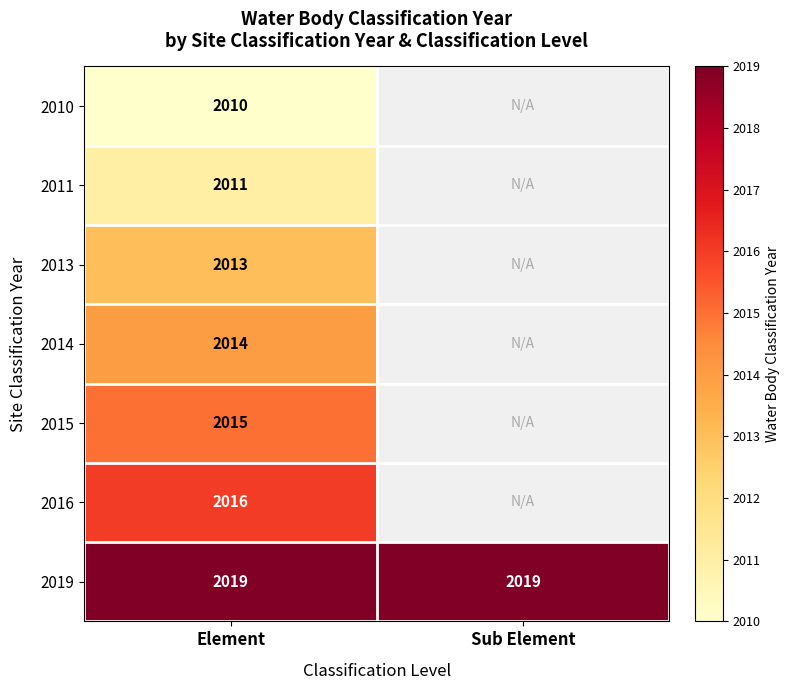

Rank the series at Element from highest to lowest value.

2019, 2016, 2015, 2014, 2013, 2011, 2010